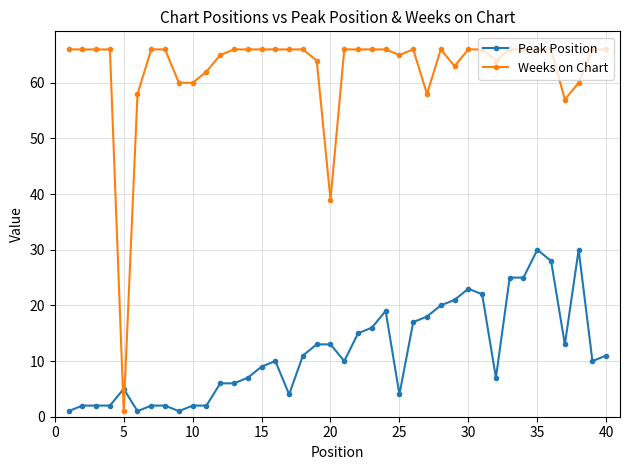

How many lines are shown in the chart?

2